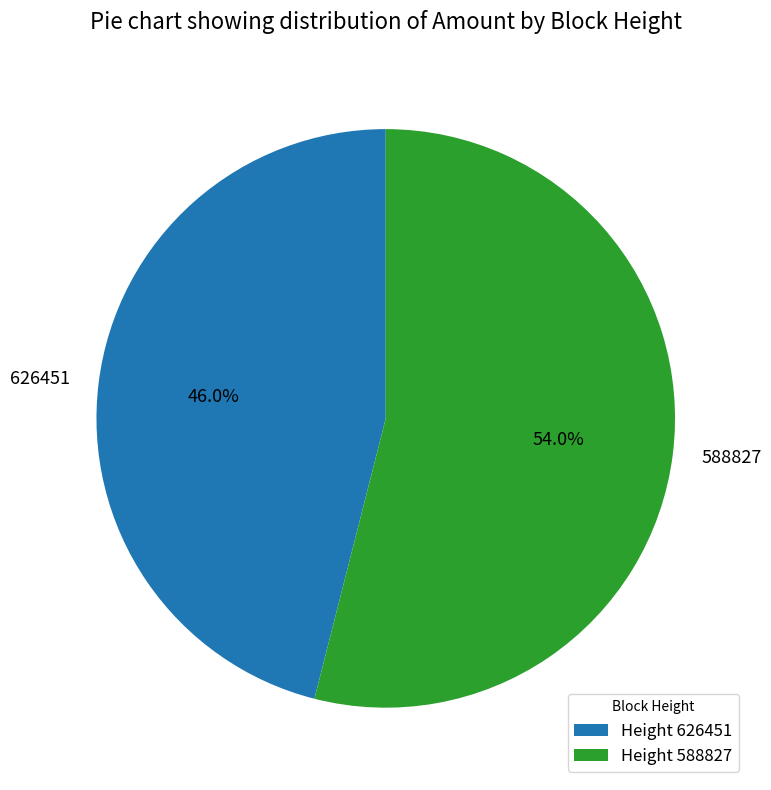

Count the number of slices in the pie.

2